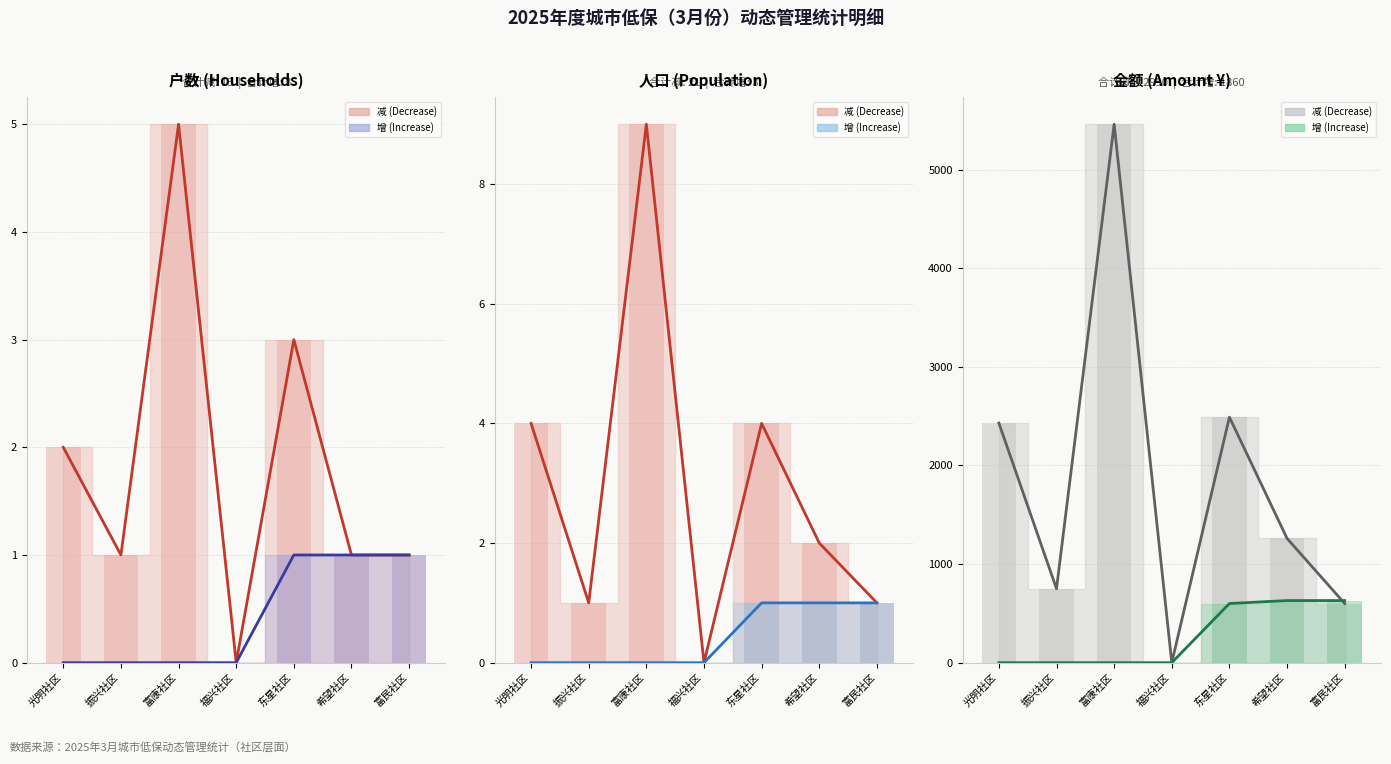

At 东星社区, list the series in order from largest to smallest.

减 Line, 减 (Decrease), 增 Line, 增 (Increase)